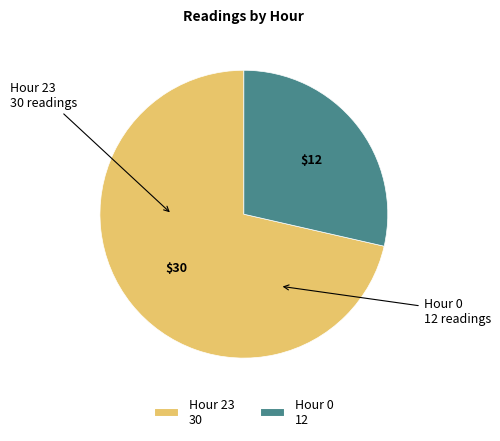

Approximately how many times larger is the value at Hour 23 compared to Hour 0?

2.5